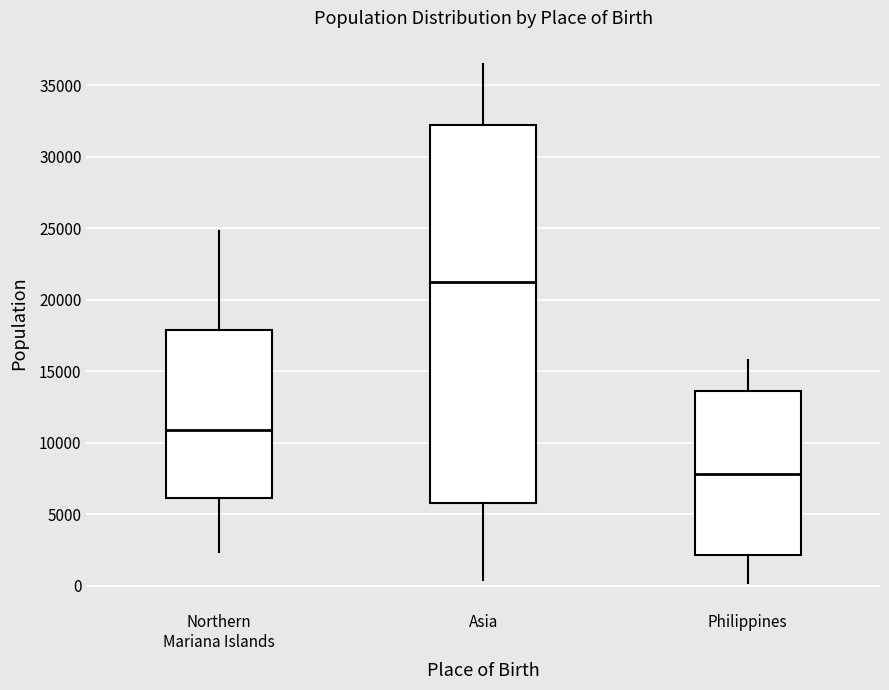

Reading left to right, transcribe this box plot: for each box, give where its median line is, the range the box spans, and where its two whiskers end, as read against the y-axis. The values are not printed on the chart, so give them approximately, as read against the axis.

Northern Mariana Islands: median 11000, box 6000 to 18000, whiskers 2500 to 25000
Asia: median 21000, box 6000 to 32000, whiskers 500 to 36500
Philippines: median 8000, box 2000 to 13500, whiskers 0 to 16000